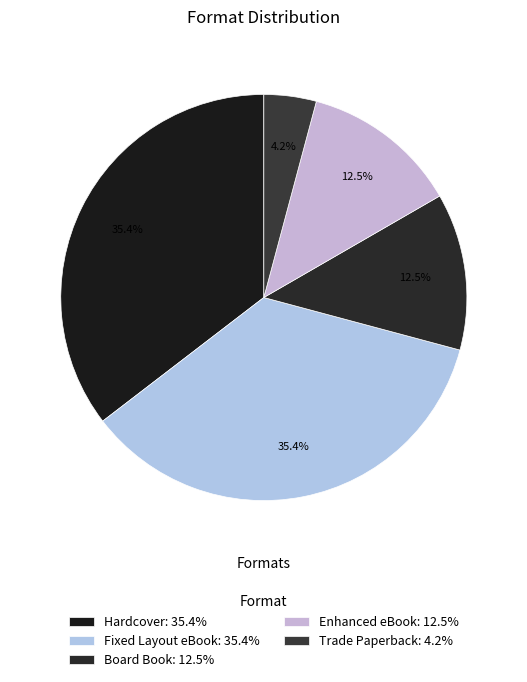

Count the number of slices in the pie.

5